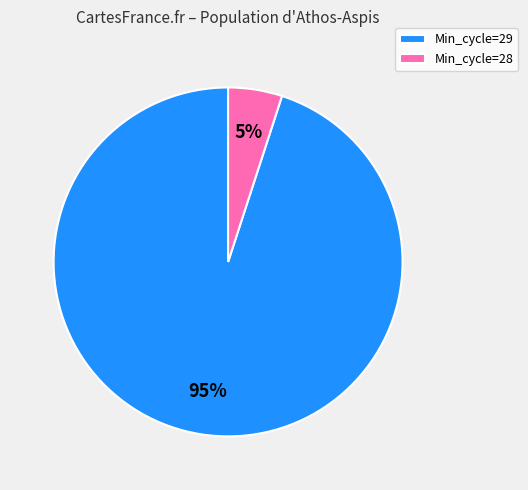

Rank the categories by value from highest to lowest.

Min_cycle=29, Min_cycle=28